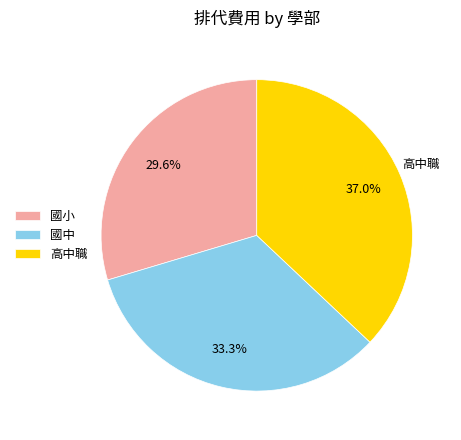

How much of the chart is everything except 國小?

70.4%